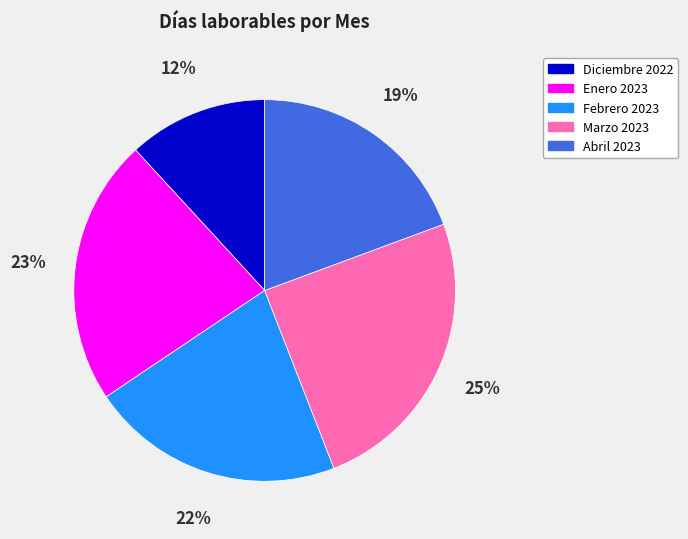

Combined, do Febrero 2023 and Diciembre 2022 account for over 50%?

No